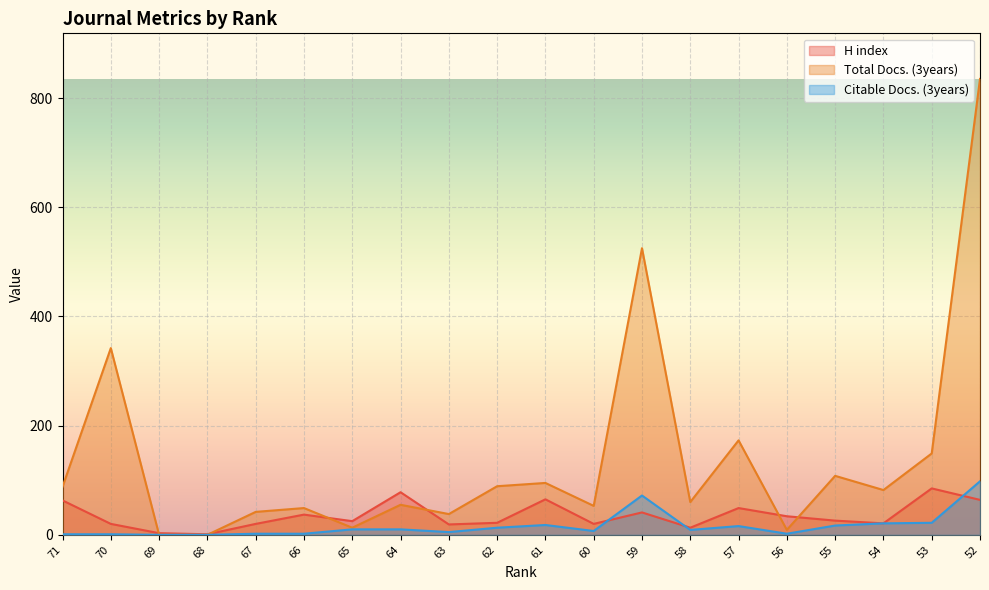

Reading right to left, extract all data points from this chart.

H index: 52=64	53=85	54=21	55=26	56=34	57=49	58=13	59=41	60=20	61=65	62=22	63=19	64=78	65=25	66=37	67=20	68=1	69=3	70=20	71=63
Total Docs. (3years): 52=835	53=149	54=82	55=108	56=9	57=173	58=60	59=525	60=53	61=95	62=89	63=38	64=55	65=13	66=49	67=42	68=0	69=0	70=342	71=88
Citable Docs. (3years): 52=98	53=22	54=21	55=17	56=2	57=16	58=9	59=72	60=7	61=18	62=13	63=5	64=10	65=10	66=2	67=2	68=0	69=0	70=1	71=1